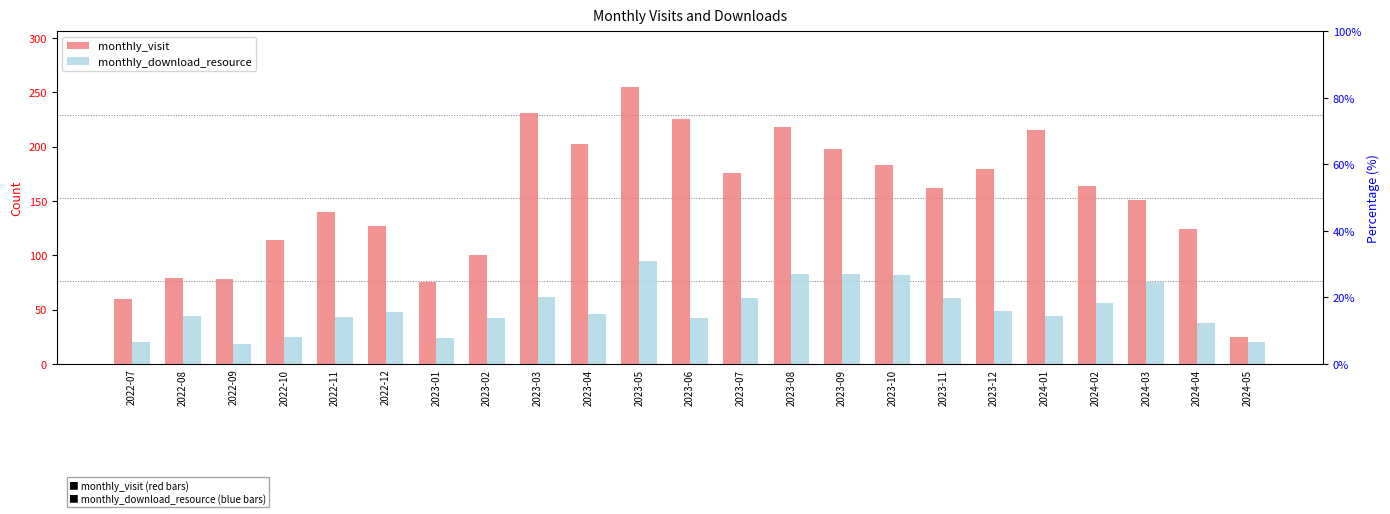

Reading left to right, what are all the values shown in this chart?

monthly_visit: 60	79	78	114	140	127	75	100	231	202	255	225	176	218	198	183	162	179	215	164	151	124	25
monthly_download_resource: 20	44	18	25	43	48	24	42	62	46	95	42	61	83	83	82	61	49	44	56	75	38	20